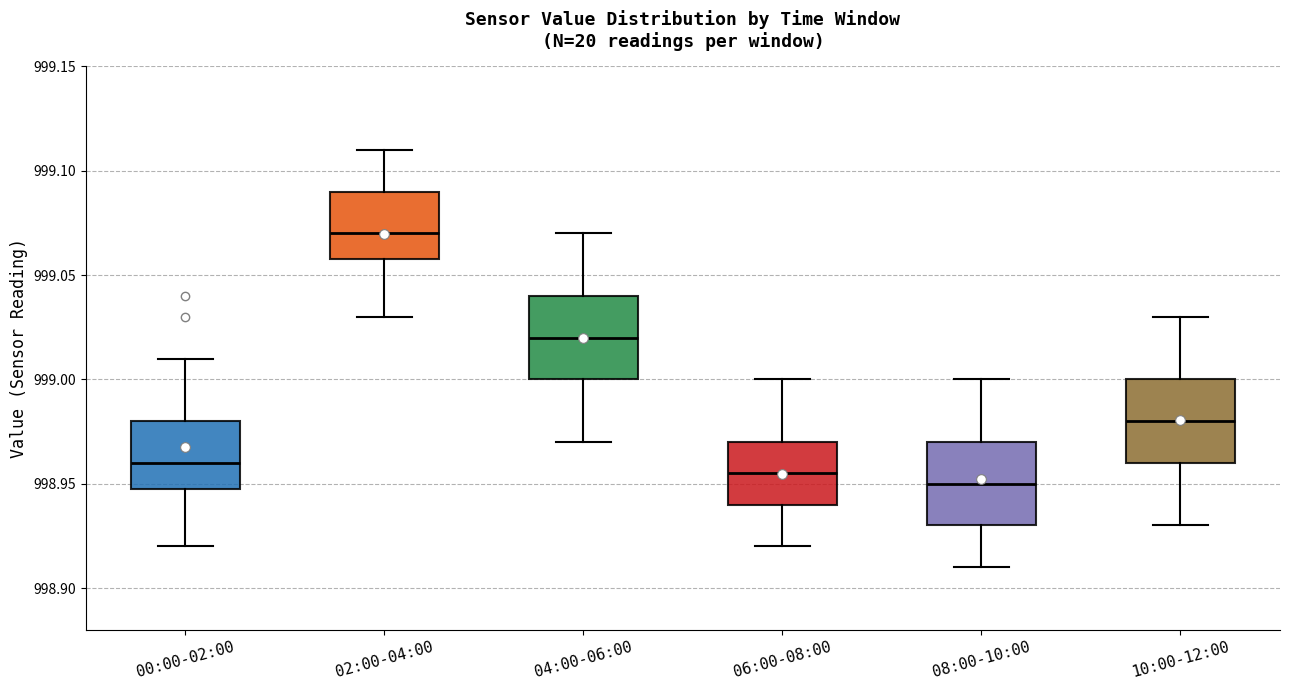

Where does the upper whisker of the box for 10:00-12:00 end on the y-axis? The values are not printed on the chart, so give them approximately, as read against the axis.

999.030